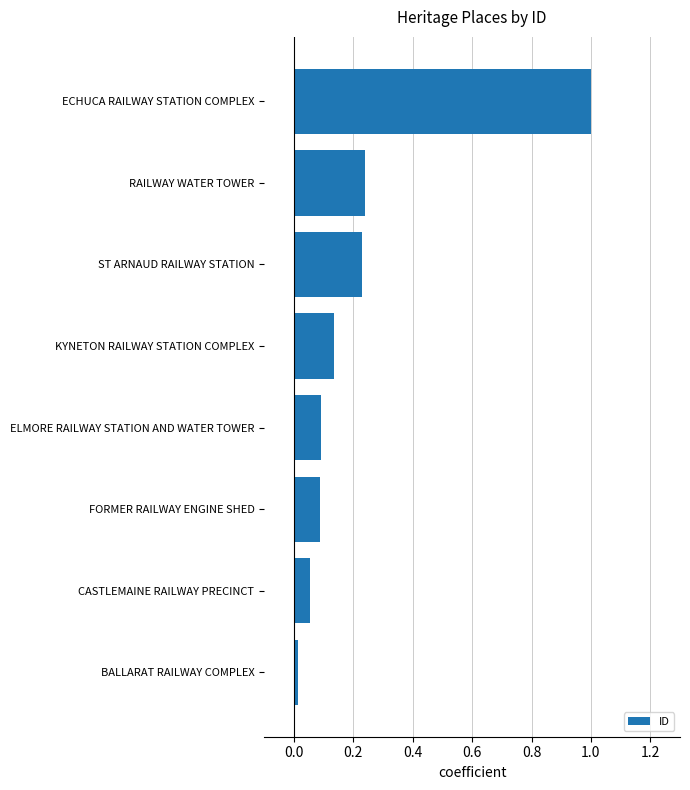

Which has a higher value, ELMORE RAILWAY STATION AND WATER TOWER or RAILWAY WATER TOWER?

RAILWAY WATER TOWER